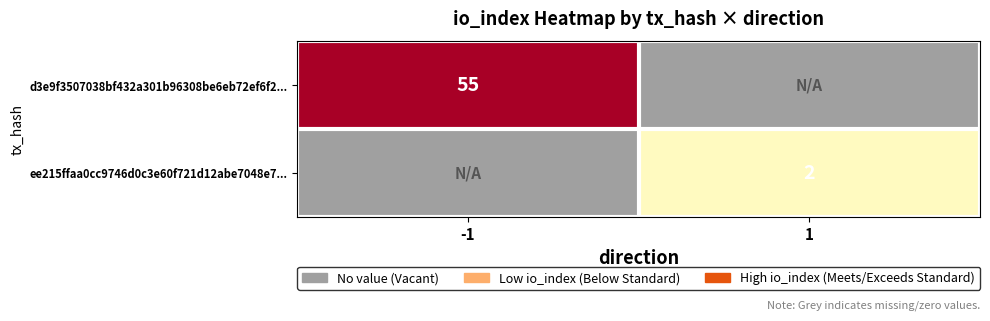

The value of d3e9f3507038bf432a301b96308be6eb72ef6f2... at -1 is 55. True or false?

True